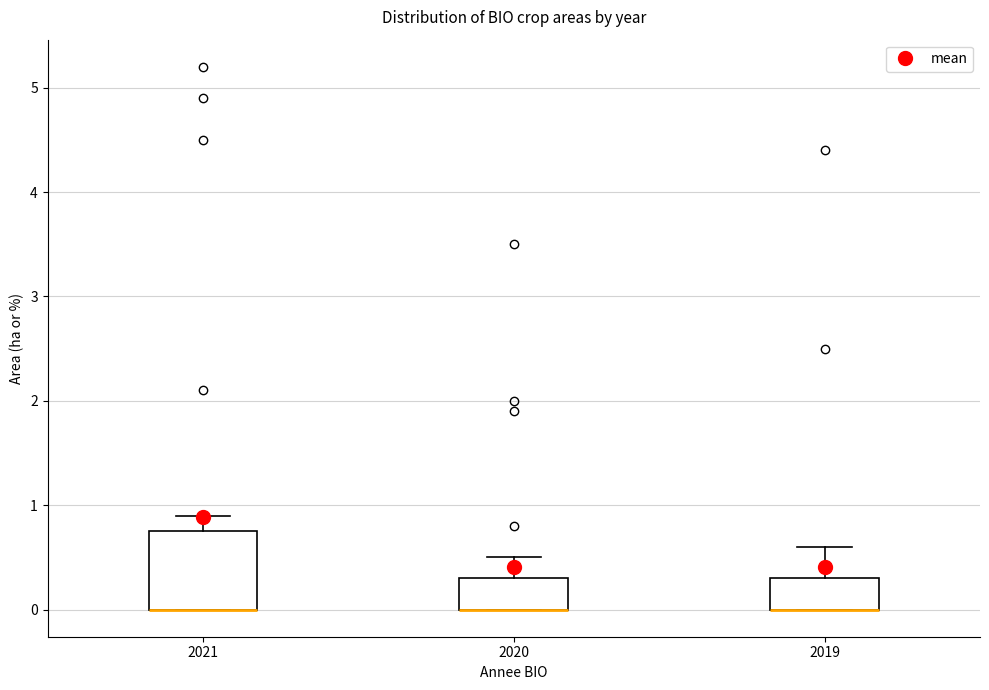

Which box is the tallest, from its lower edge to its upper edge?

2021